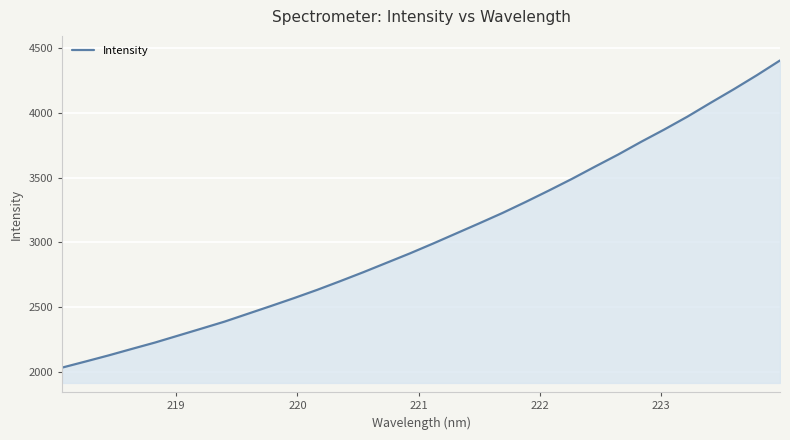

How many lines are shown in the chart?

1